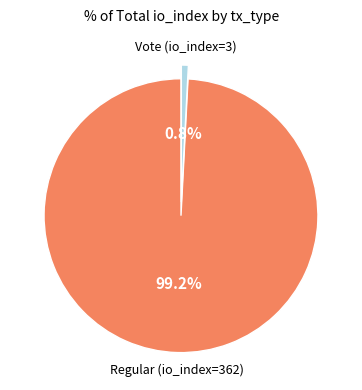

Does any single category account for the majority?

Yes